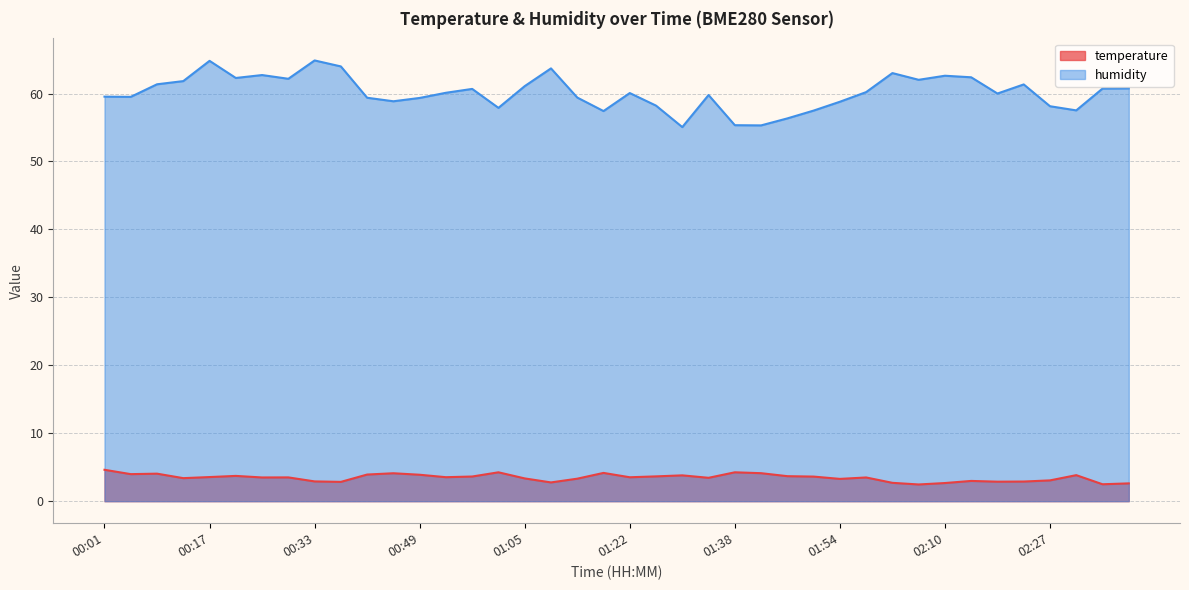

What is the total value across all series at 01:09?

66.5